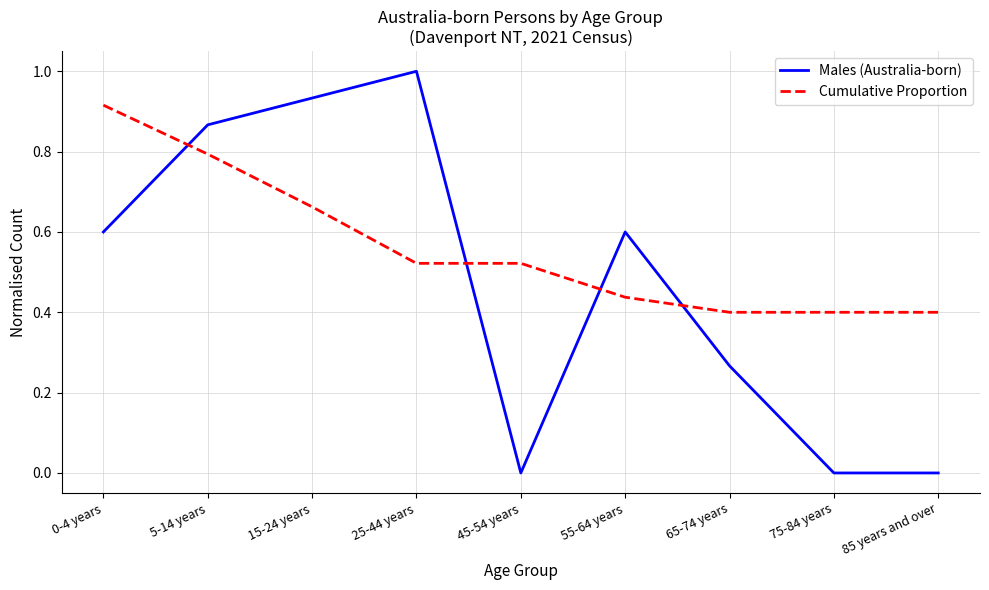

At which label does Cumulative Proportion reach its peak?

0-4 years